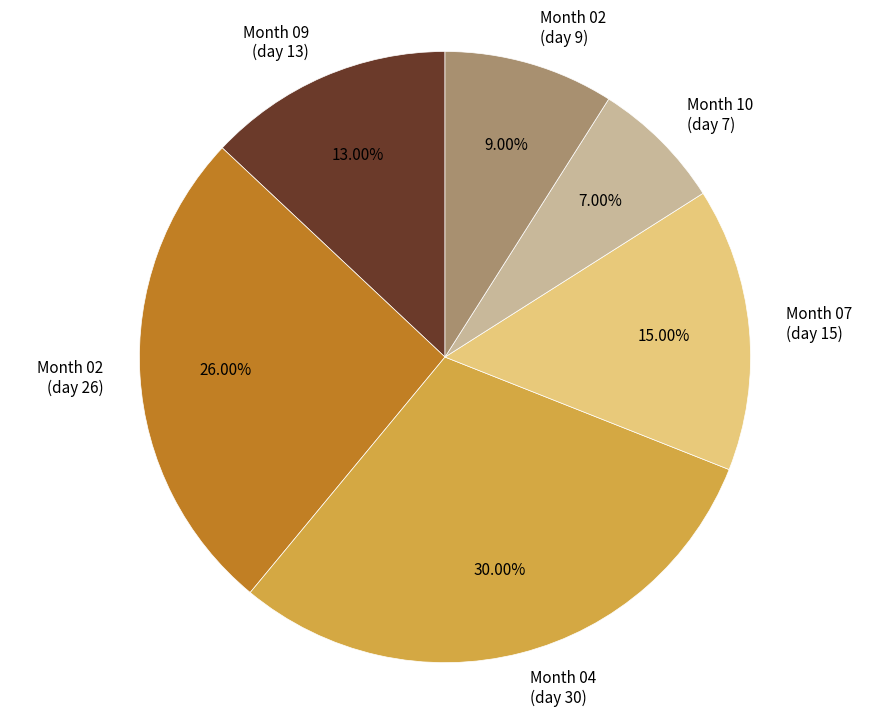

Combined, do Month 07 (day 15) and Month 10 (day 7) account for over 50%?

No